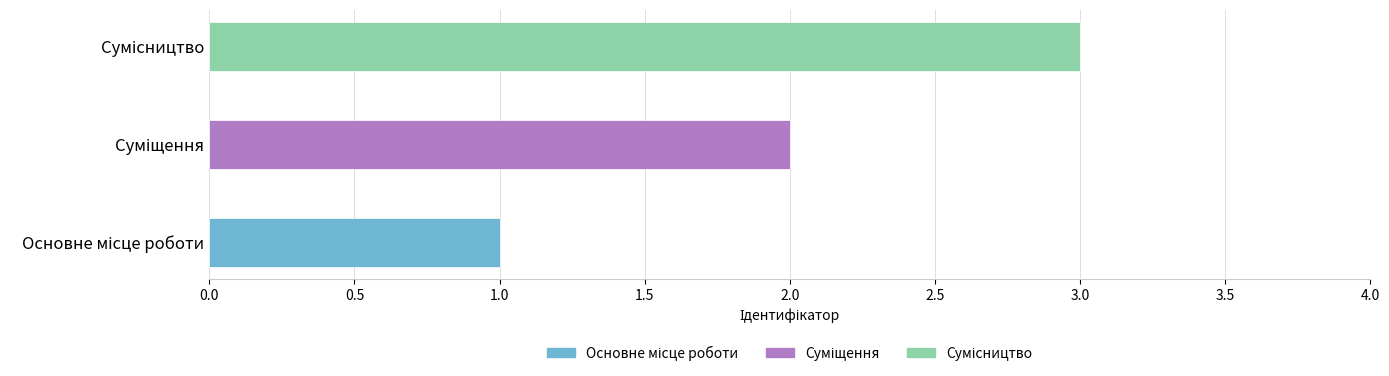

List the labels in order of value, largest first.

Сумісництво, Суміщення, Основне місце роботи